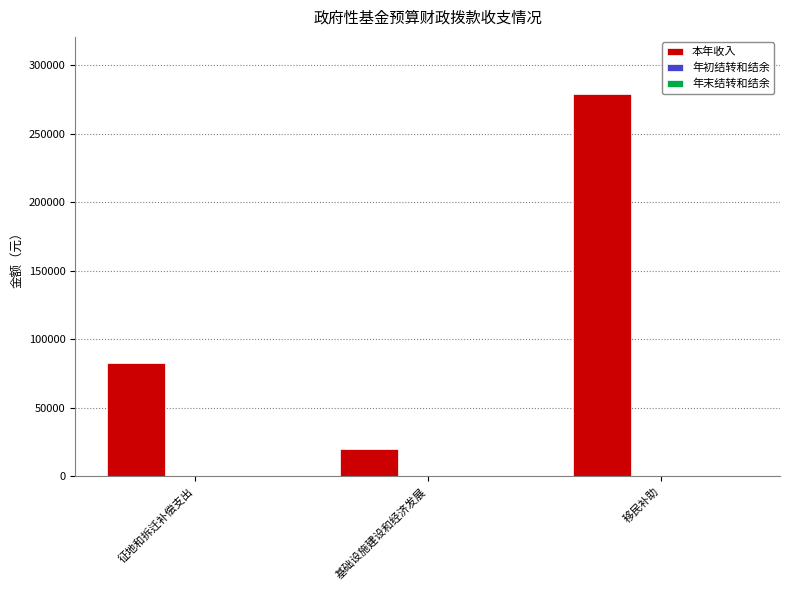

Between 移民补助 and 征地和拆迁补偿支出, which is larger?

移民补助